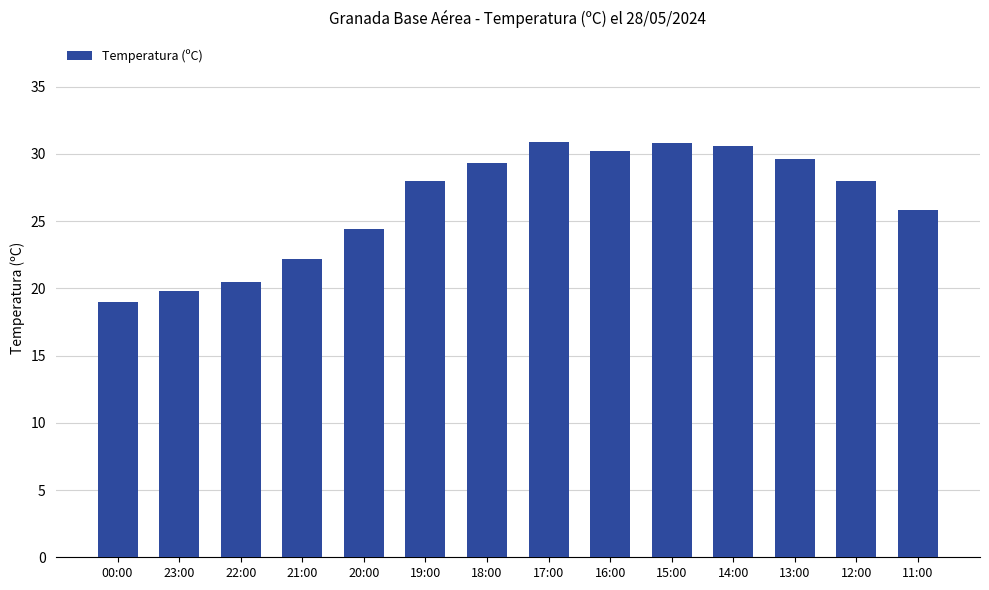

What is the label of the 9th bar from the right?

19:00